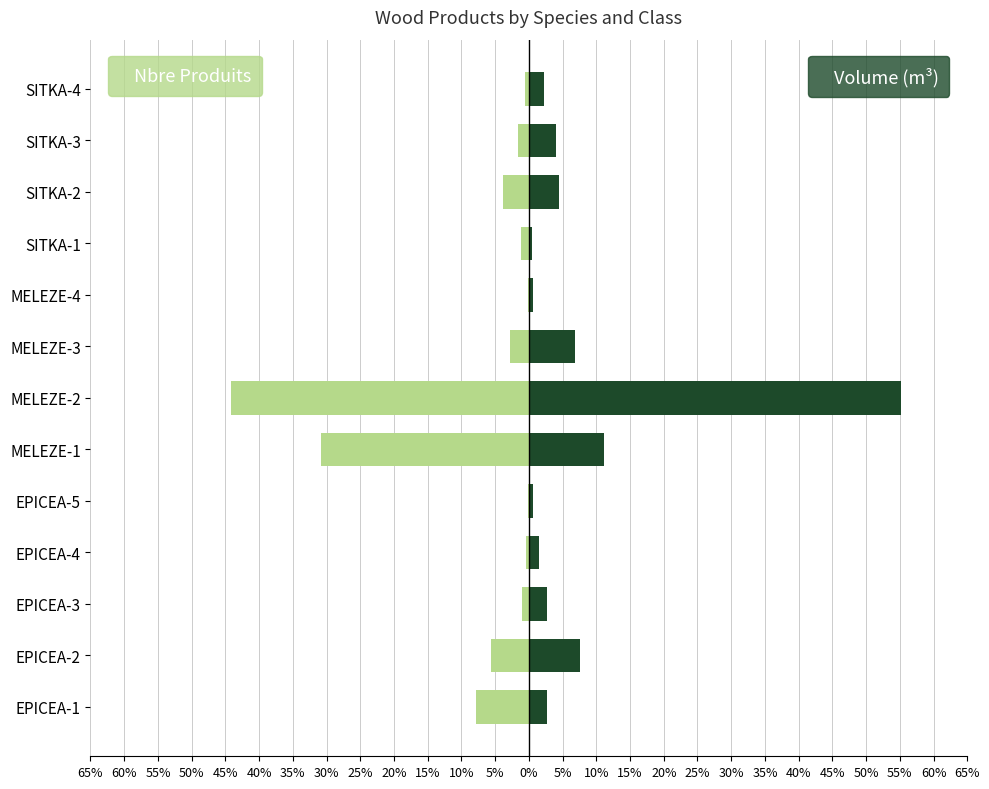

Is the value of Nbre Produits at MELEZE-2 greater than the value of Volume (m³) at EPICEA-2?

No